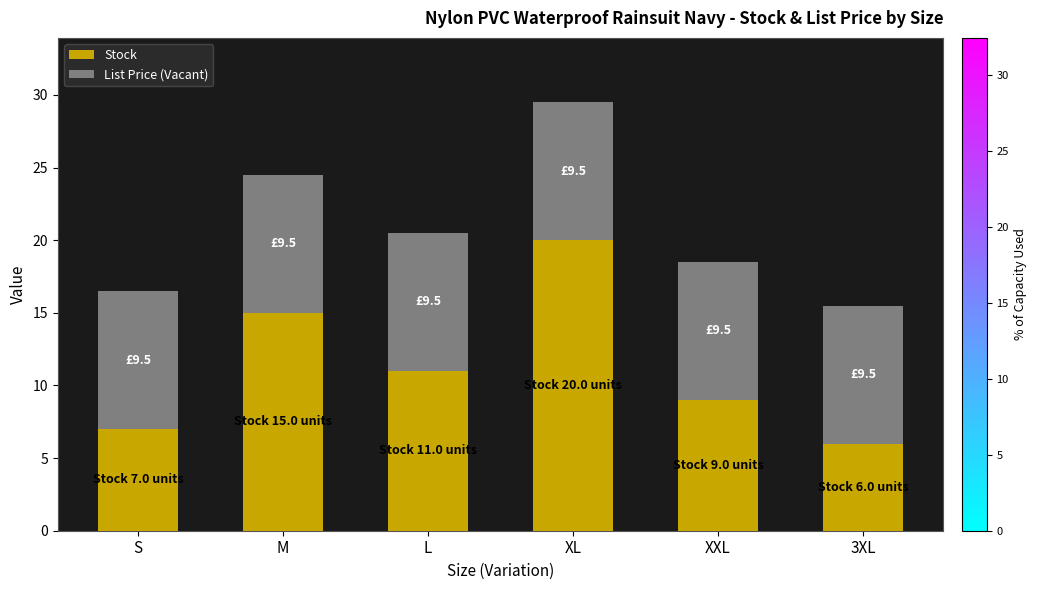

What is the total value across all series at XL?

29.5